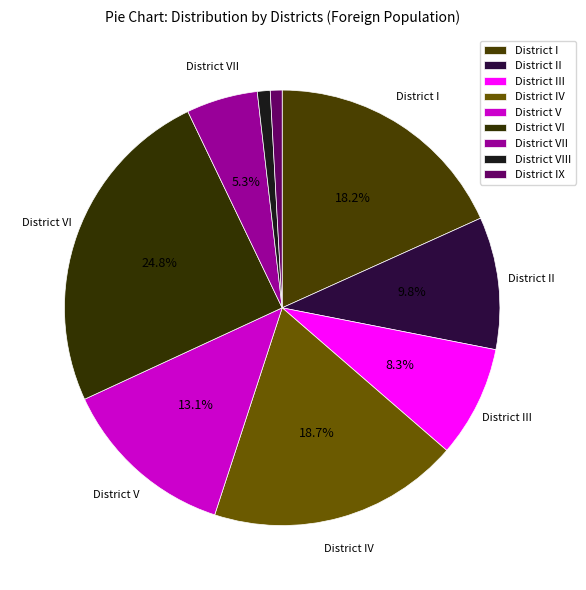

How many segments does this pie chart have?

9